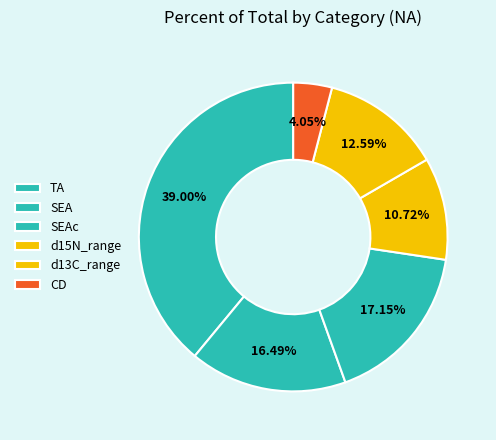

To the nearest percent, what is the difference between the SEA and d15N_range slice percentages?

6%